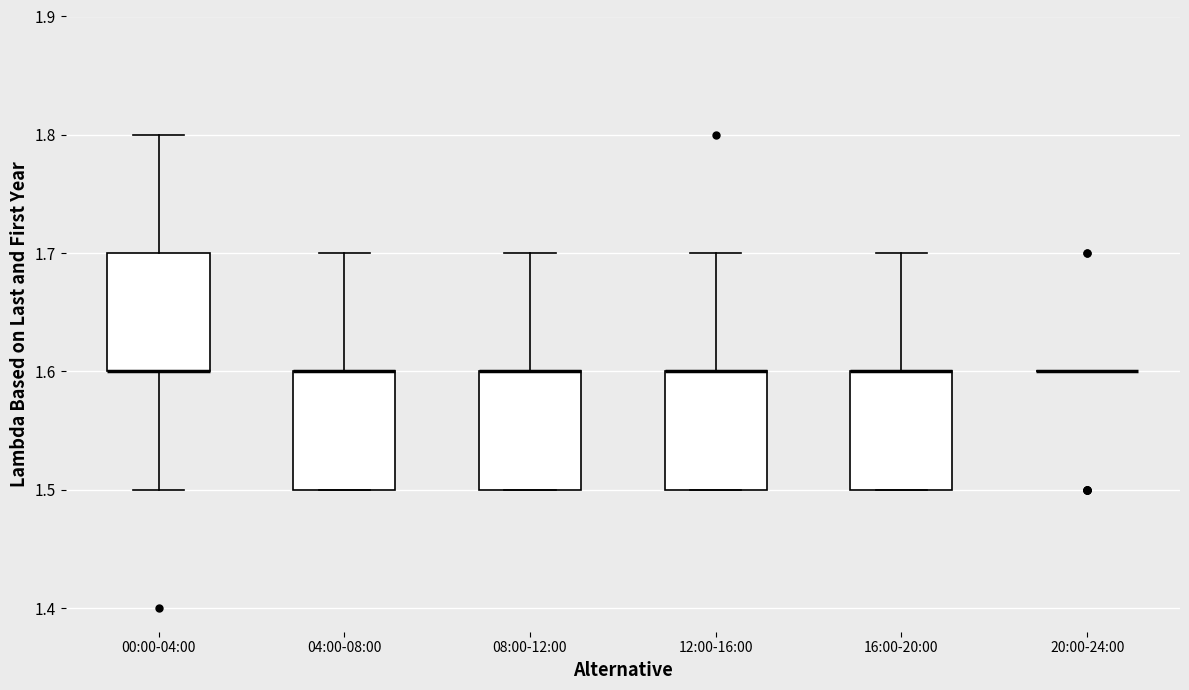

Reading left to right, transcribe this box plot: for each box, give where its median line is, the range the box spans, and where its two whiskers end, as read against the y-axis. The values are not printed on the chart, so give them approximately, as read against the axis.

00:00-04:00: median 1.6 (drawn on the box's lower edge), box 1.6 to 1.7, whiskers 1.5 to 1.8
04:00-08:00: median 1.6 (drawn on the box's upper edge), box 1.5 to 1.6, whiskers 1.5 to 1.7
08:00-12:00: median 1.6 (drawn on the box's upper edge), box 1.5 to 1.6, whiskers 1.5 to 1.7
12:00-16:00: median 1.6 (drawn on the box's upper edge), box 1.5 to 1.6, whiskers 1.5 to 1.7
16:00-20:00: median 1.6 (drawn on the box's upper edge), box 1.5 to 1.6, whiskers 1.5 to 1.7
20:00-24:00: box collapsed to a line at 1.6, whiskers 1.6 to 1.6